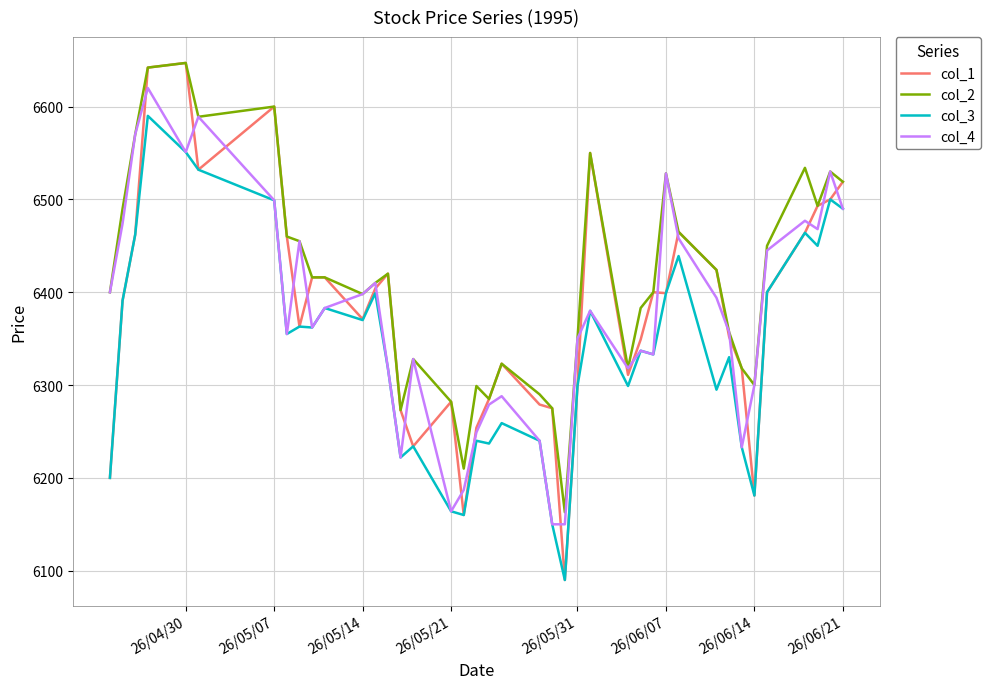

What is the highest value of the col_3 series?

6590